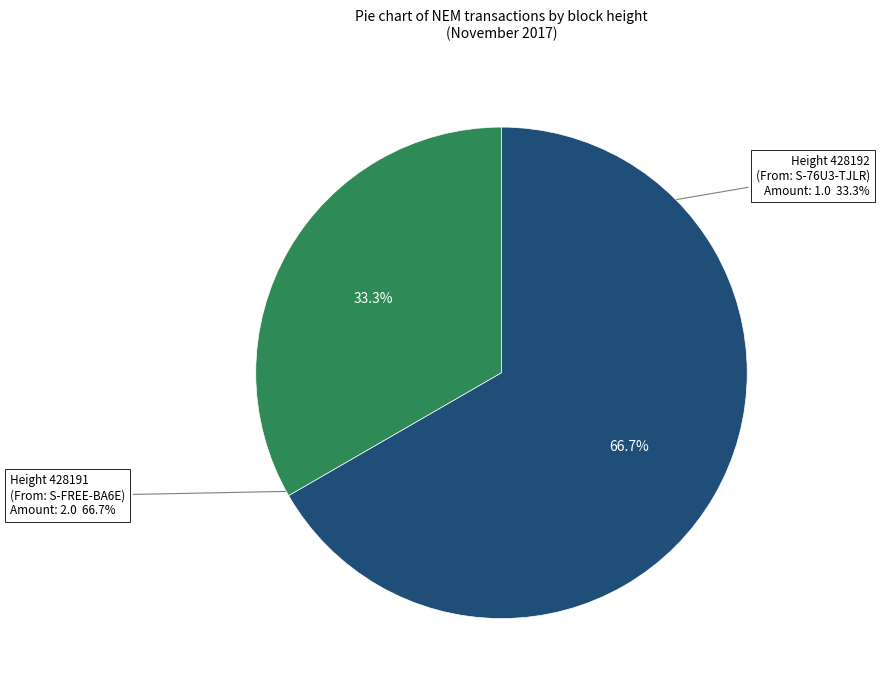

Does 428191 represent more than half of the total?

Yes